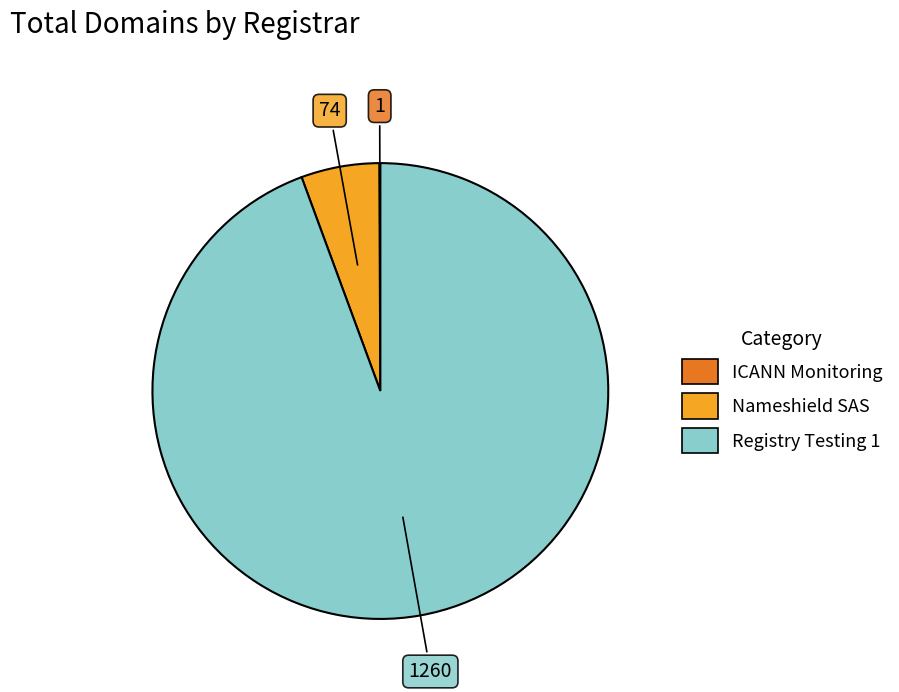

Between Nameshield SAS and Registry Testing 1, which is larger?

Registry Testing 1